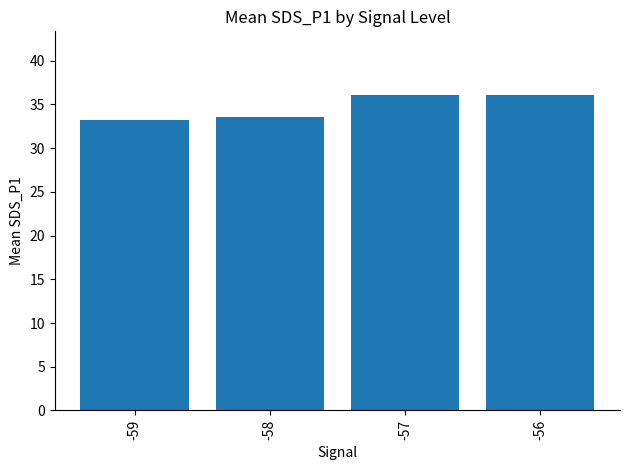

Approximately how many times larger is the value at -59 compared to -57?

0.9